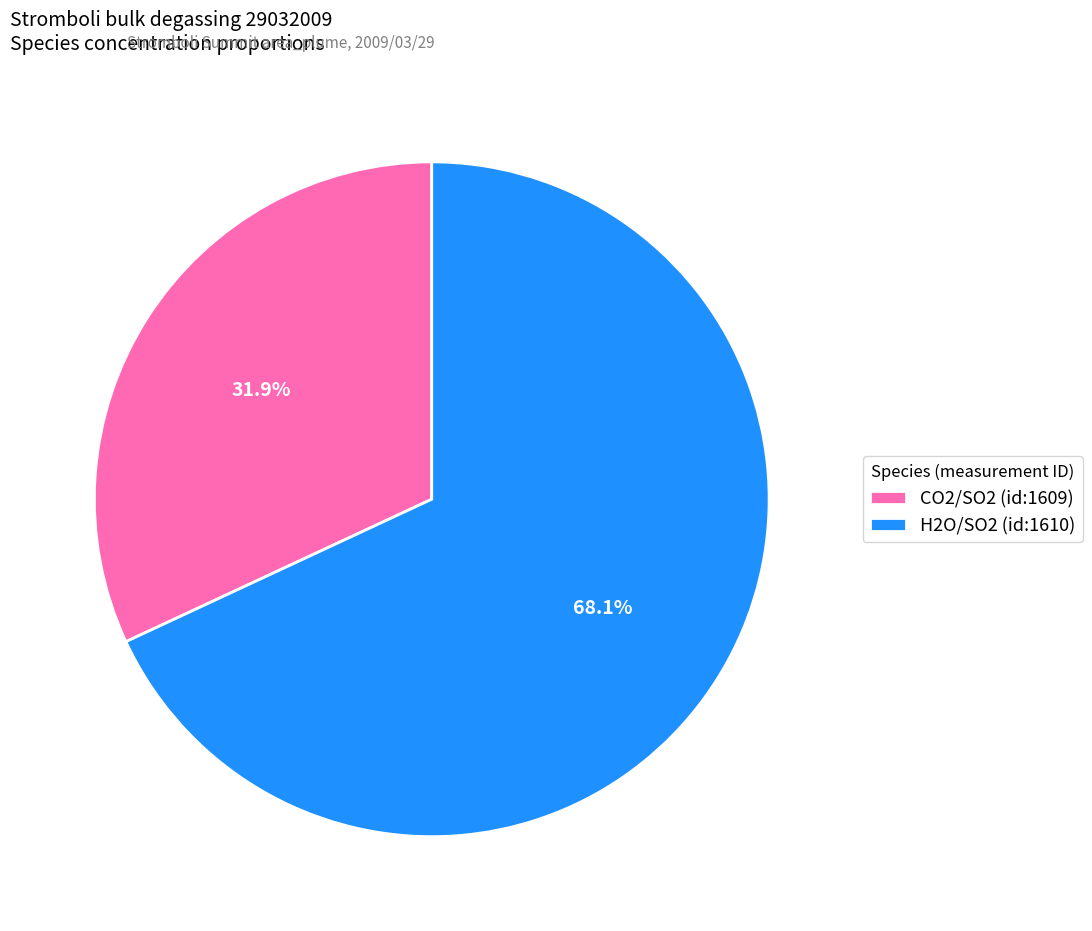

Does any single category account for the majority?

Yes